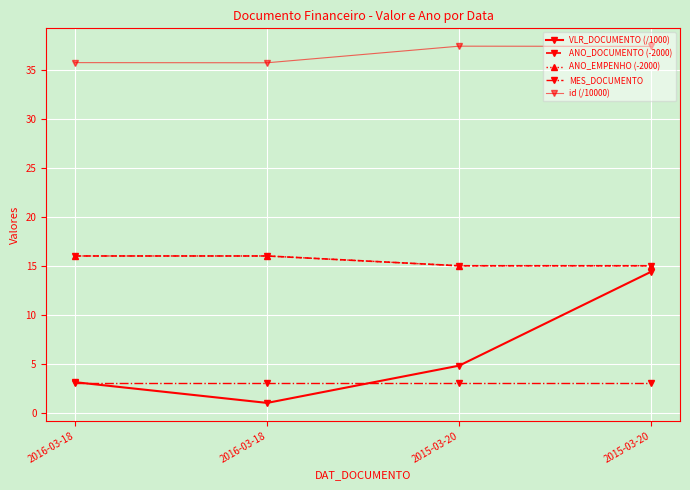

Which series has the largest total across all categories?

id (/10000)